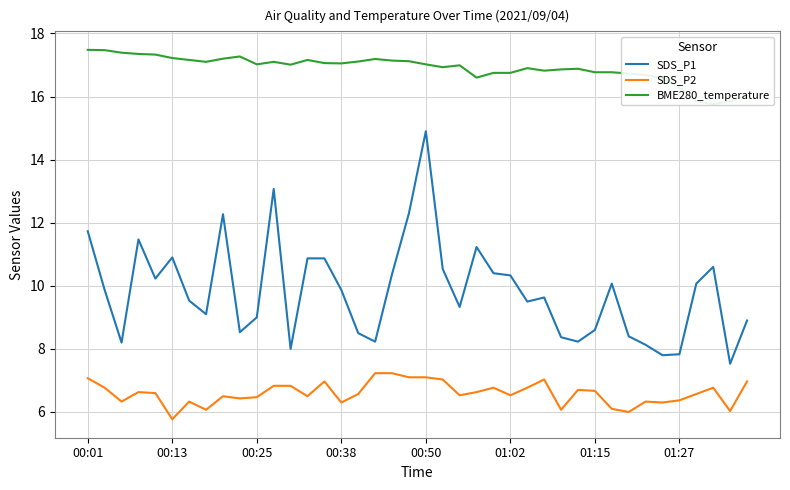

What is the average value of the BME280_temperature series?

16.9